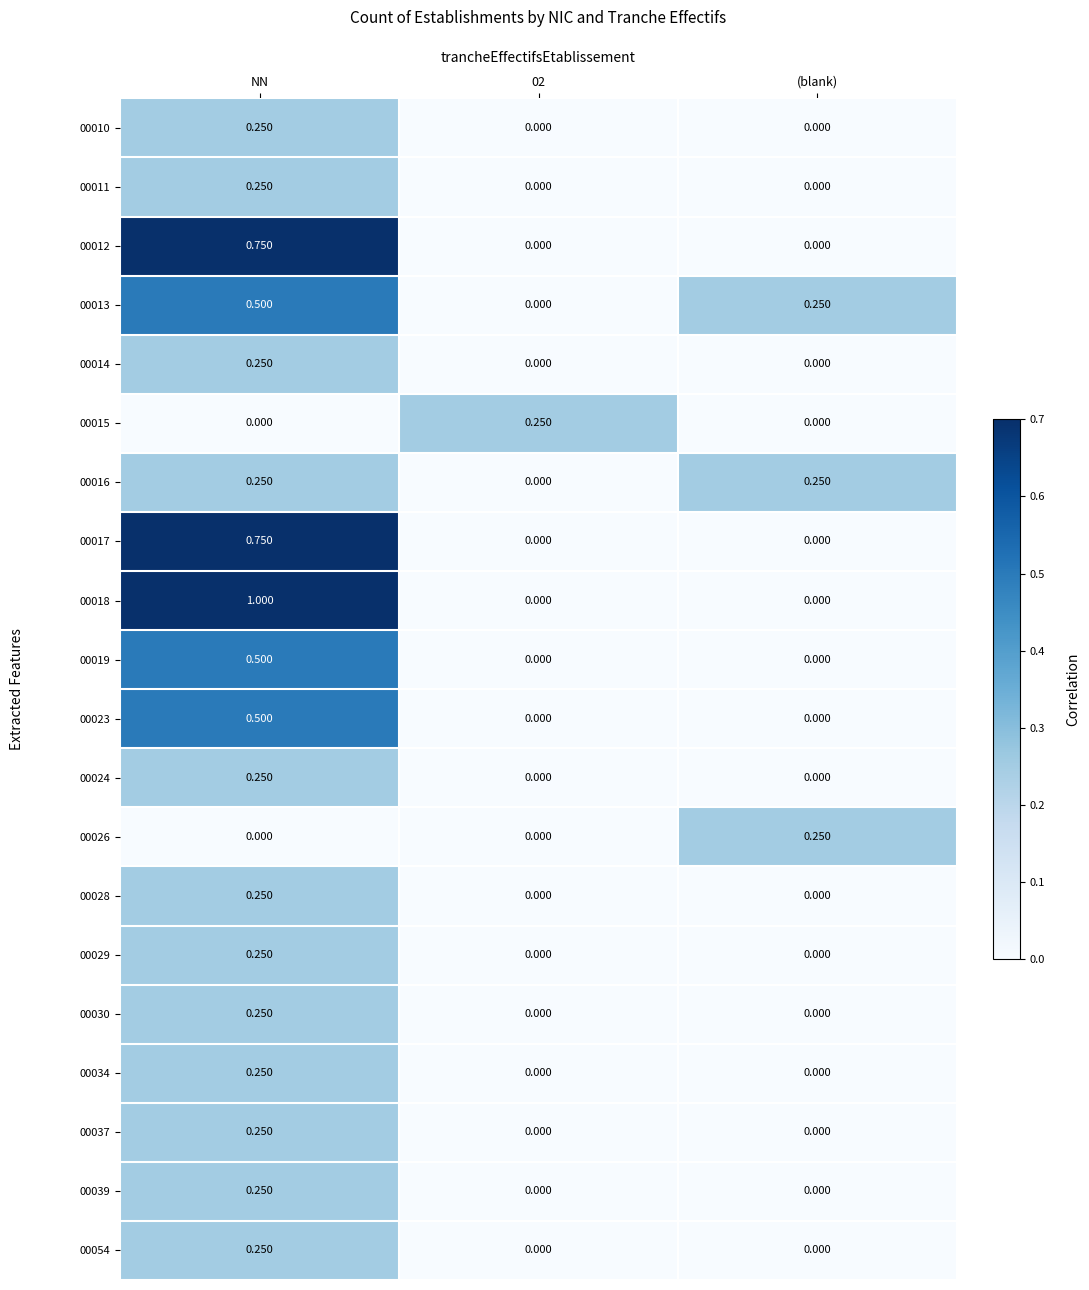

Which category has the highest value across all series?

NN